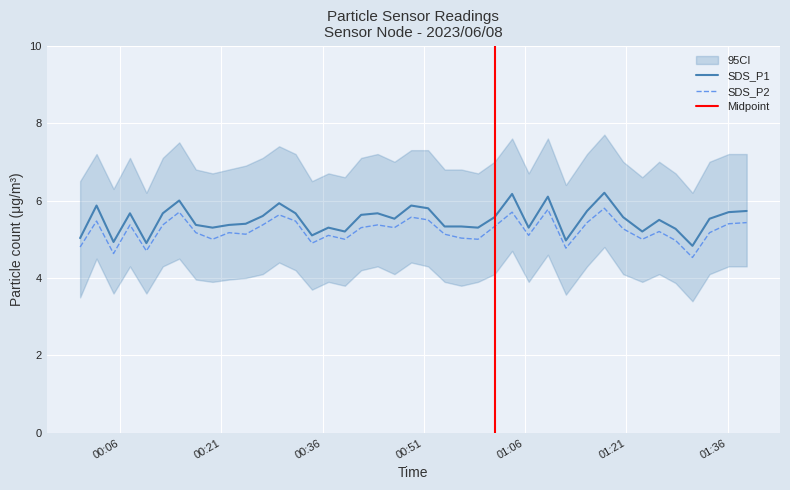

At 2023/06/08 01:06:32, list the series in order from smallest to largest.

SDS_P2, SDS_P1